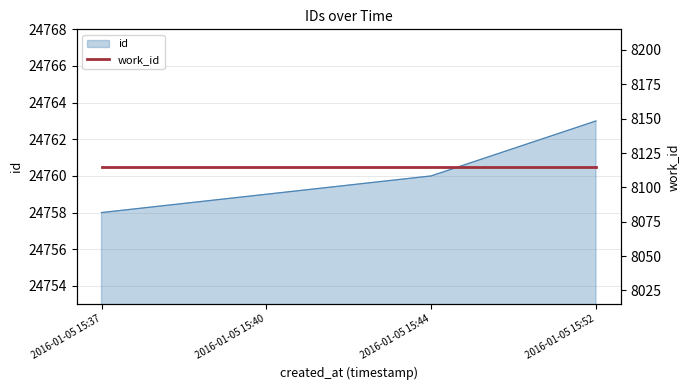

What is the change in value from 2016-01-05 15:37 to 2016-01-05 15:40?

+1